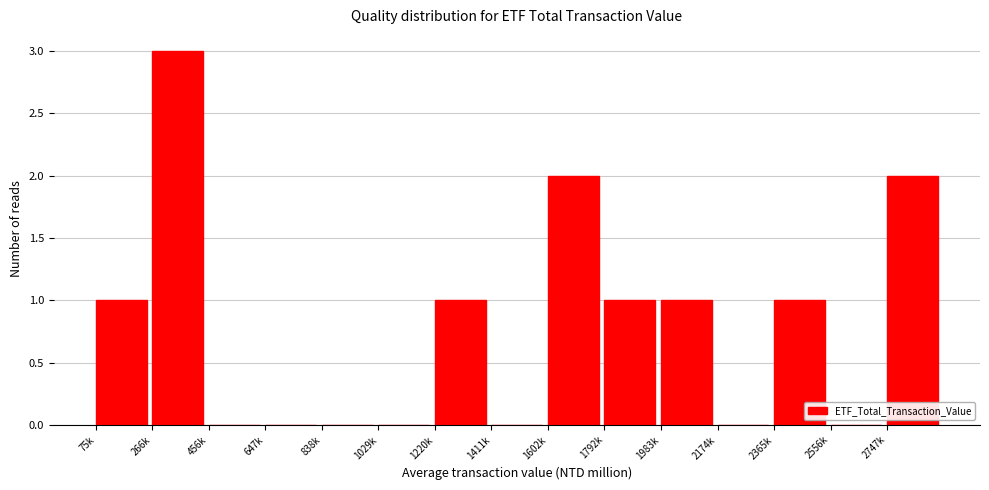

Reading left to right, what are all the values shown in this chart?

75k=1	266k=3	456k=0	647k=0	838k=0	1029k=0	1220k=1	1411k=0	1602k=2	1792k=1	1983k=1	2174k=0	2365k=1	2556k=0	2747k=2